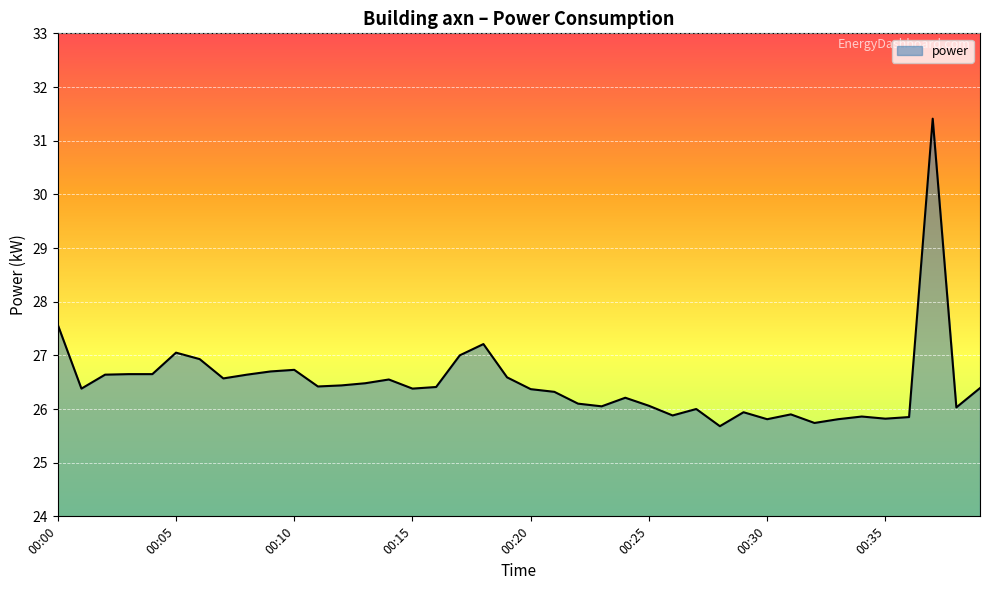

What is the difference between the maximum and minimum values?

5.7